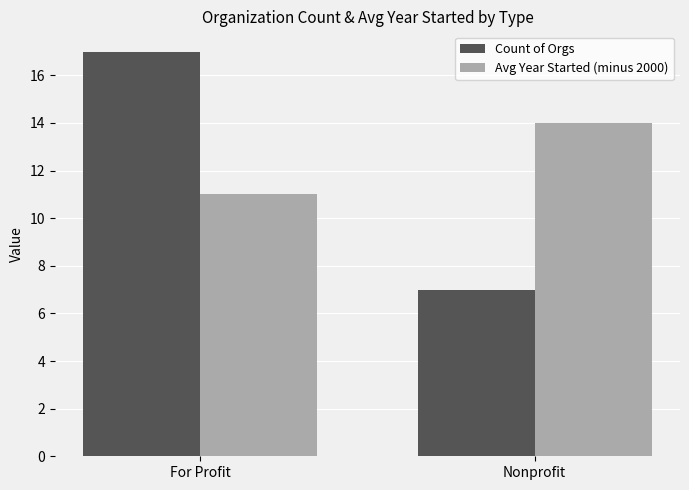

What is the label of the 1st bar from the left?

For Profit